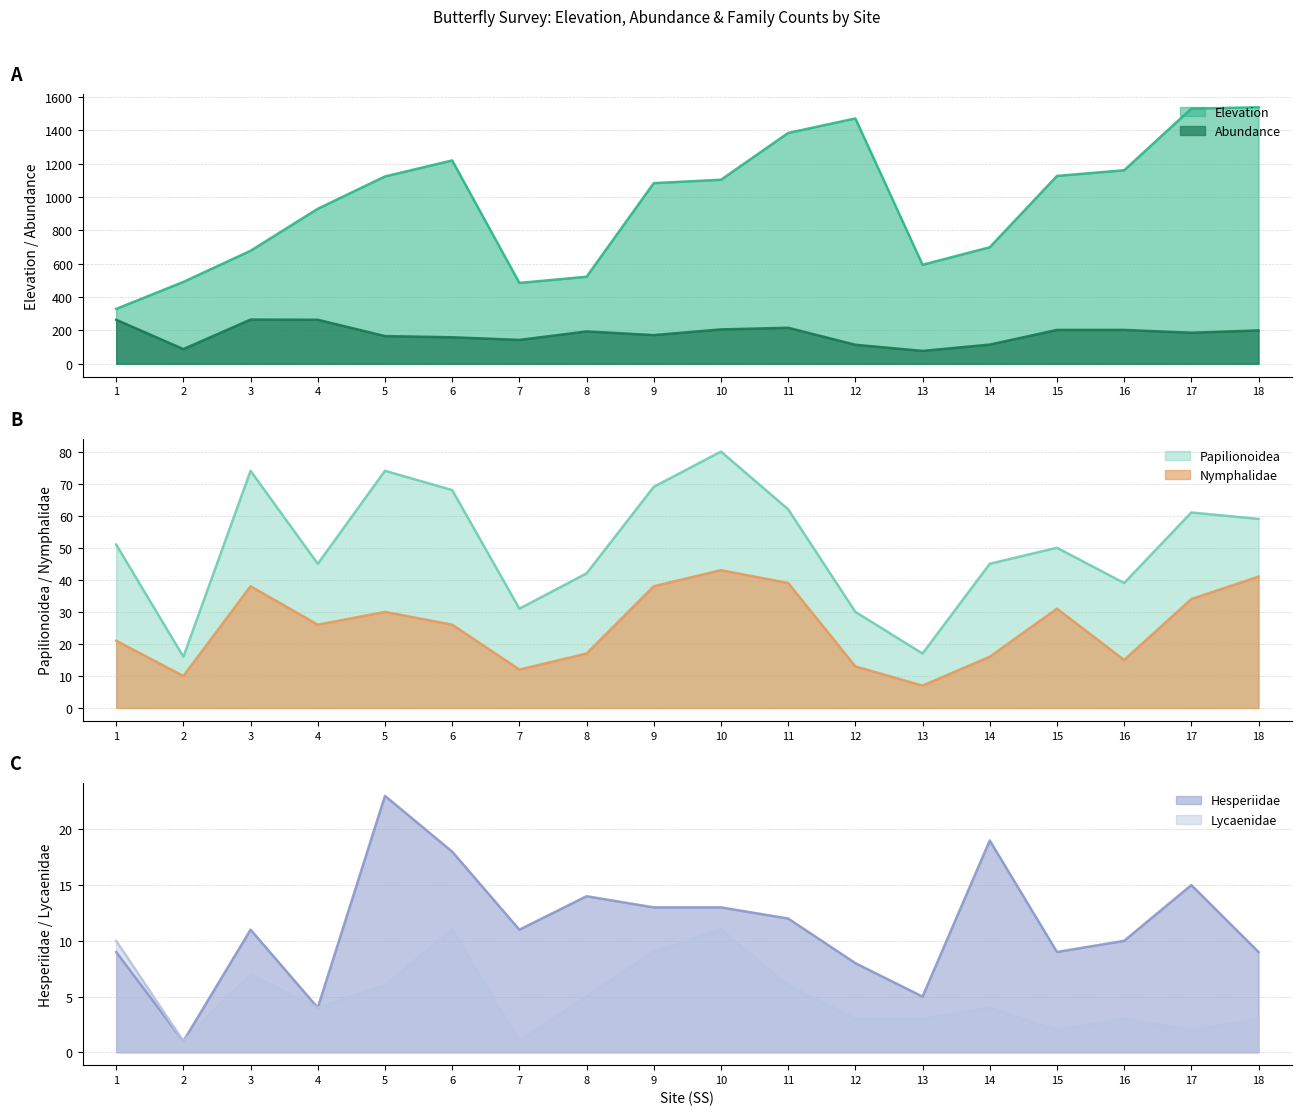

List the labels in order of Hesperiidae value, smallest first.

2, 4, 13, 12, 1, 15, 18, 16, 3, 7, 11, 9, 10, 8, 17, 6, 14, 5